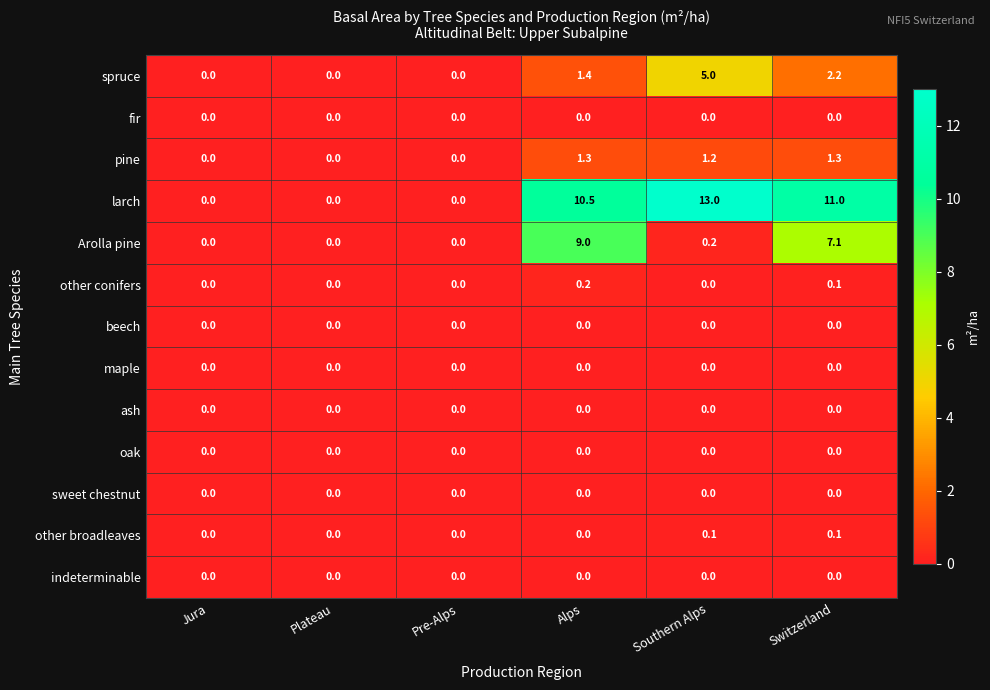

What value does the Arolla pine series have at Alps?

9.0